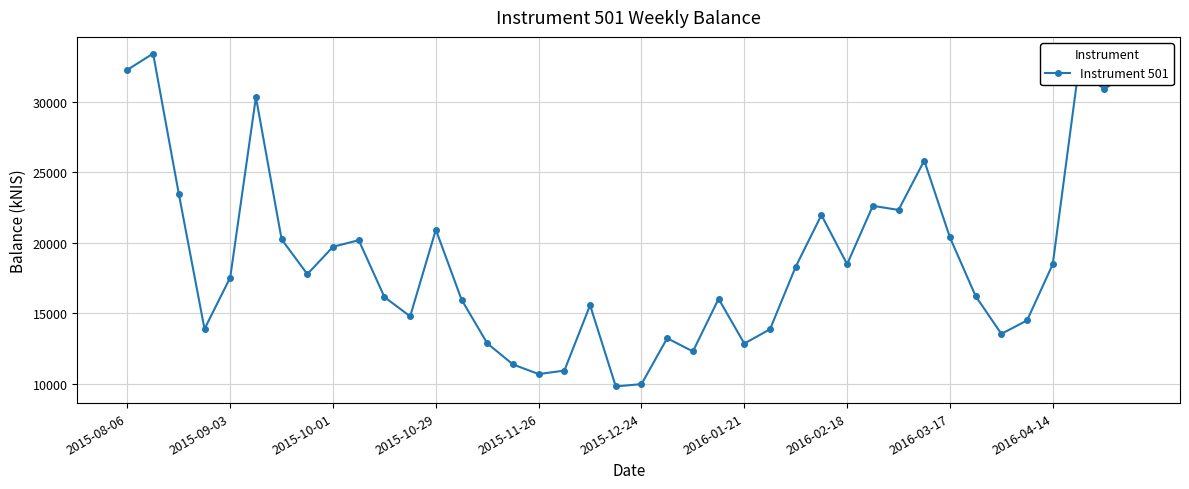

What is the value of the 40th point from the left?

32019.4